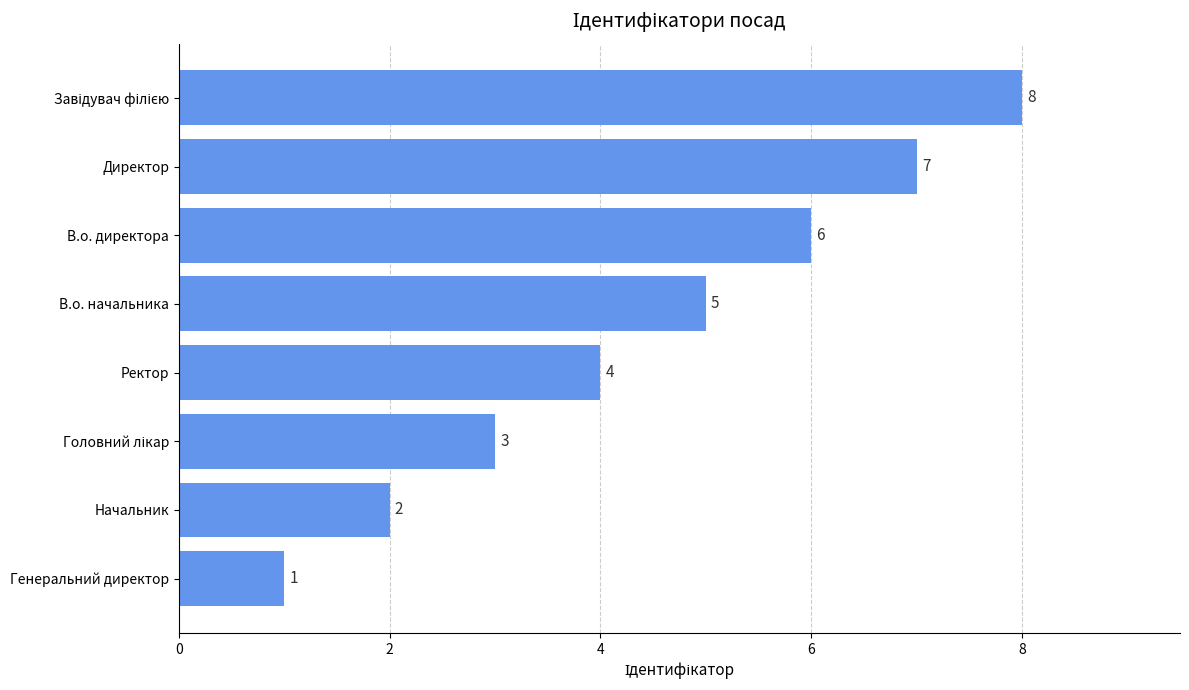

How many values are between 3 and 7?

5